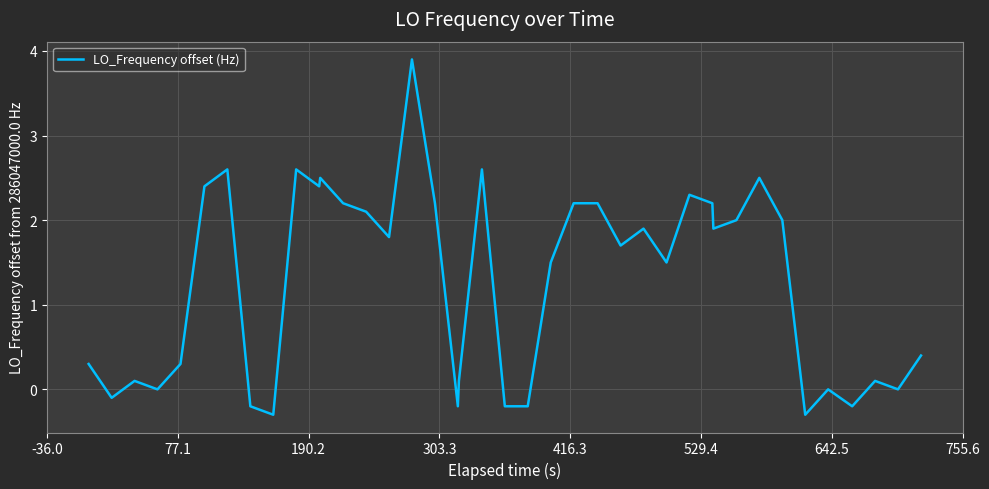

True or false: there are more than 0 points higher than both neighbors.

True